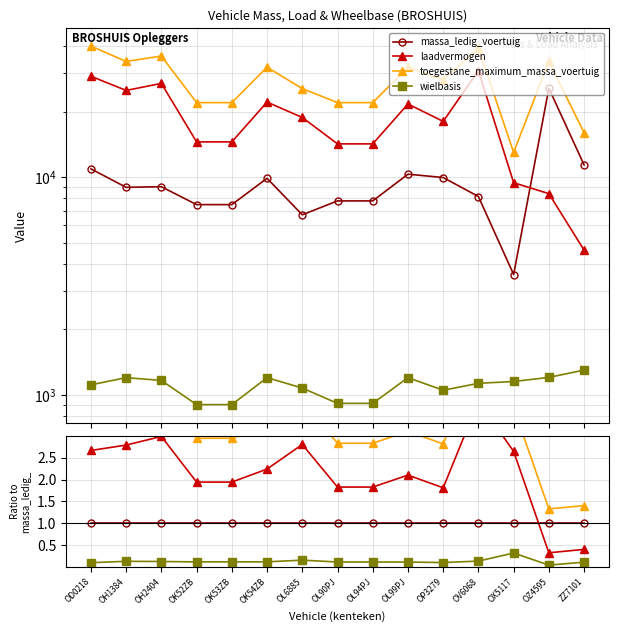

What is the total value across all series at OL90PJ?

44914